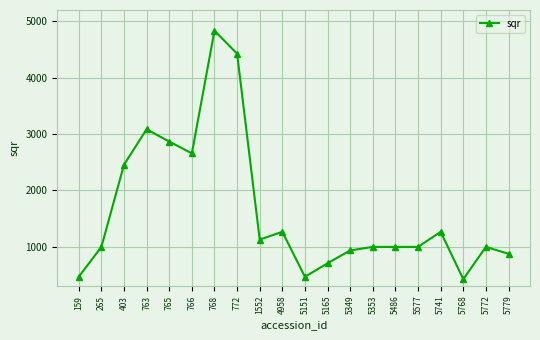

The chart shows a value of 463.1 at 5151. True or false?

True